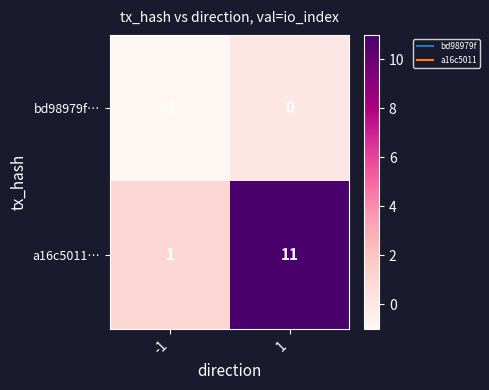

At how many categories does at least one series exceed 0?

2